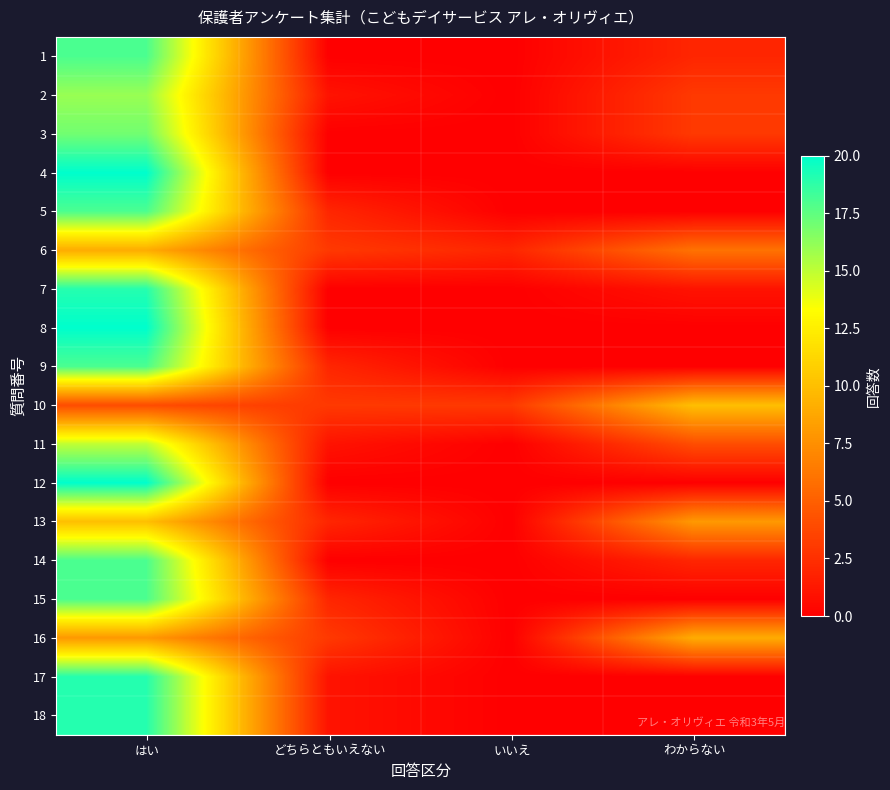

Which has a higher value, わからない or いいえ?

わからない